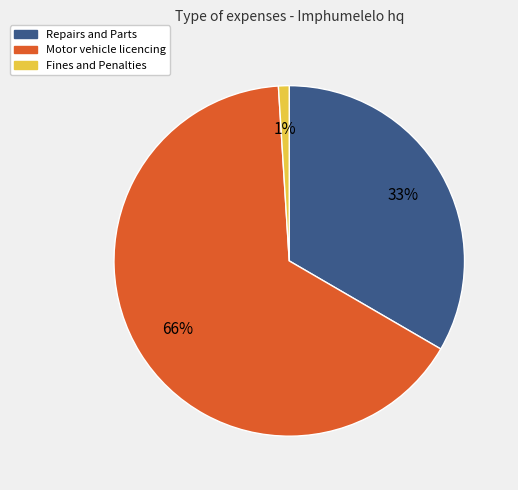

To the nearest percent, what is the average slice percentage?

33%